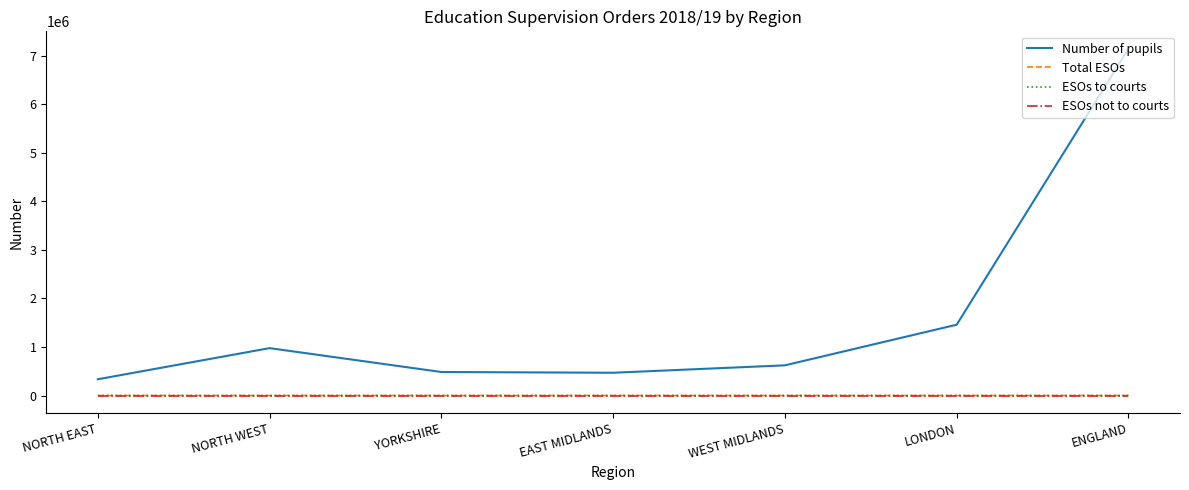

The value of ESOs to courts at NORTH EAST is 0. True or false?

True